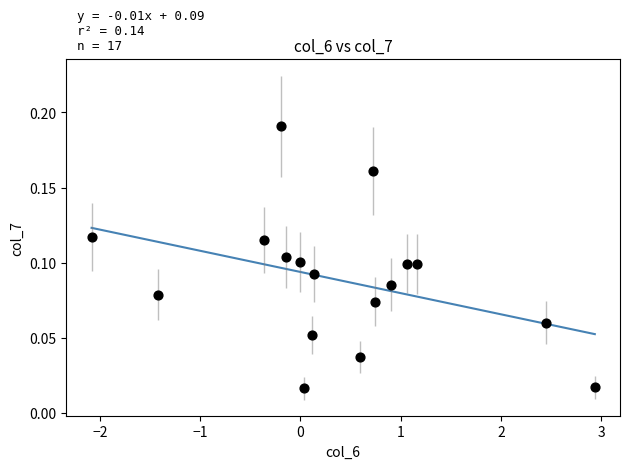

What is the range of X values (max minus min)?

5.0